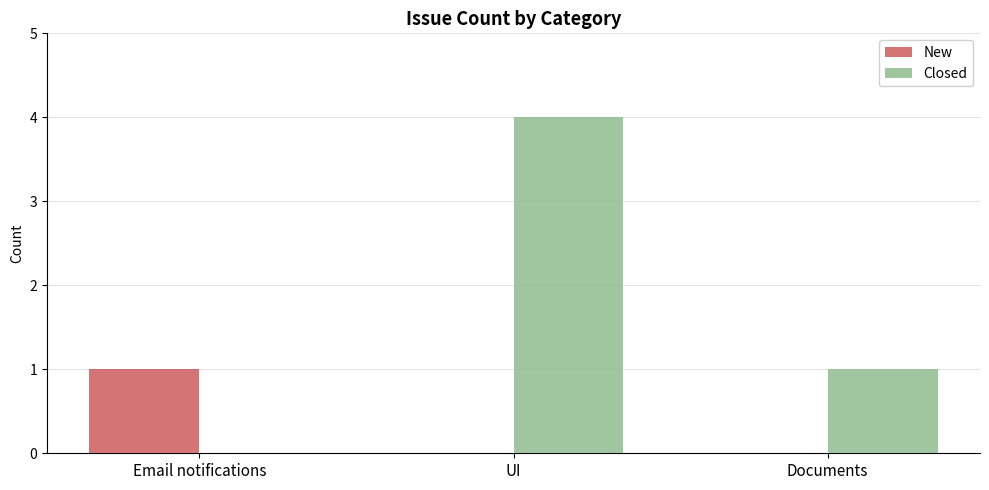

Reading left to right, extract all data points from this chart.

New: Email notifications=1	UI=0	Documents=0
Closed: Email notifications=0	UI=4	Documents=1